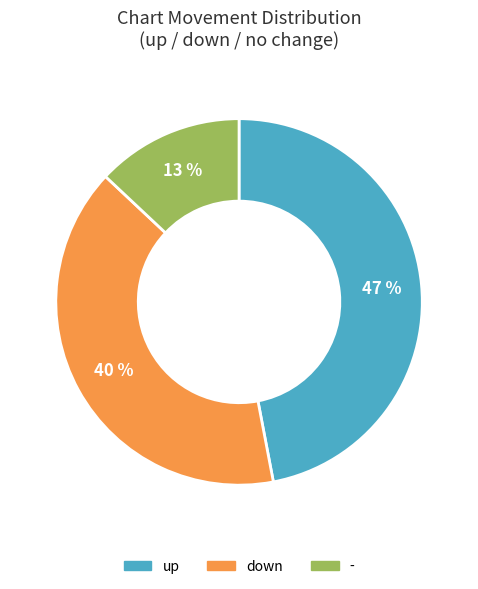

Is the sum of down and up greater than half?

Yes